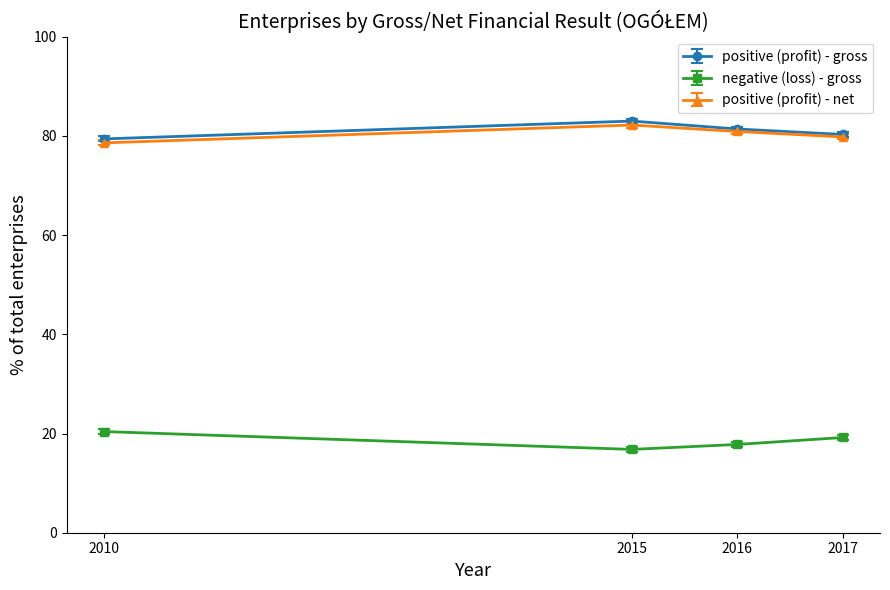

What is the difference between the maximum and minimum values in the positive (profit) - net series?

3.6